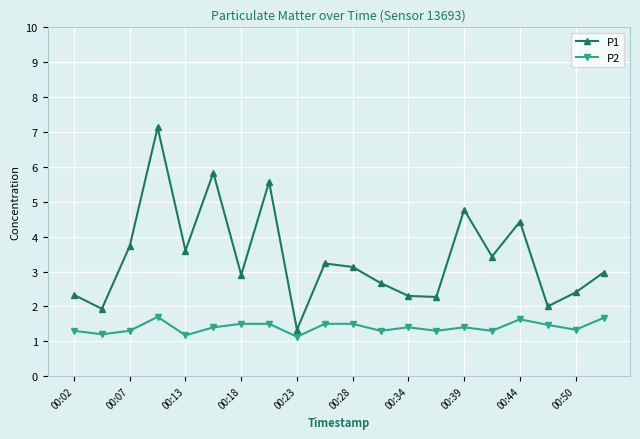

True or false: P1 and P2 cross at least once.

False